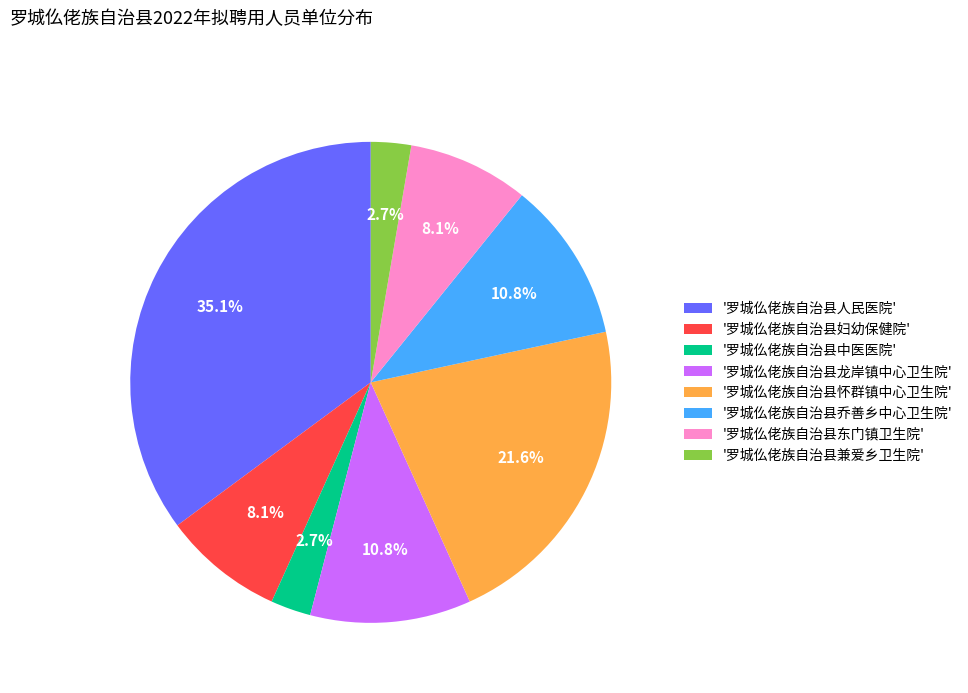

Does '罗城仫佬族自治县妇幼保健院' represent more than half of the total?

No